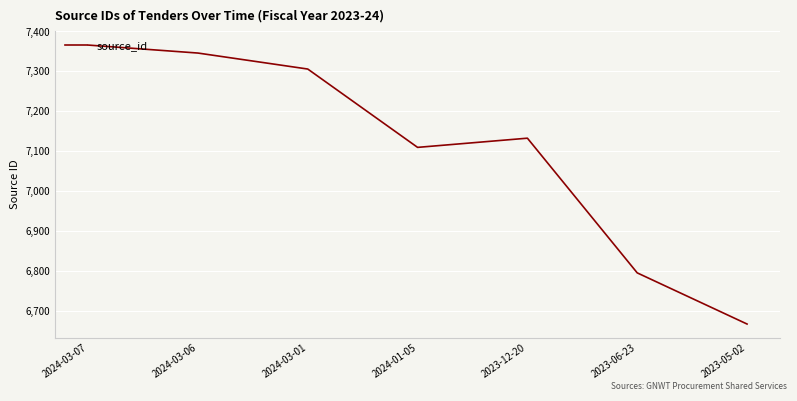

Which label corresponds to the largest value in the chart?

2024-03-07